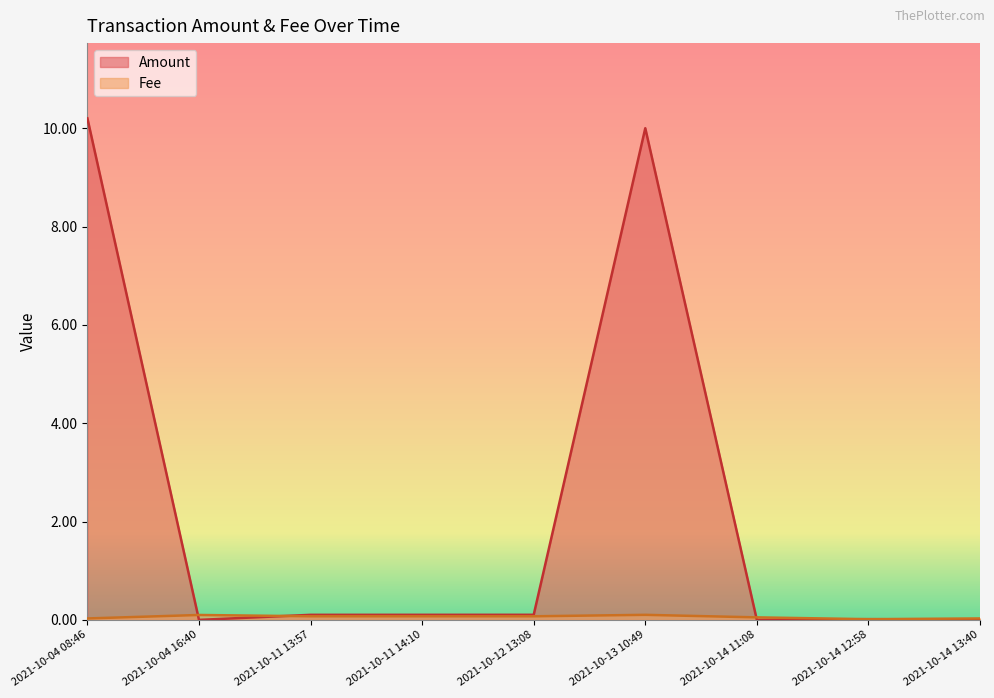

Reading right to left, list all the values displayed in this chart.

Amount: 0.0	0.0	0.0	10.0	0.1	0.1	0.1	0.0	10.2
Fee: 0.0	0.0	0.1	0.1	0.1	0.1	0.1	0.1	0.0